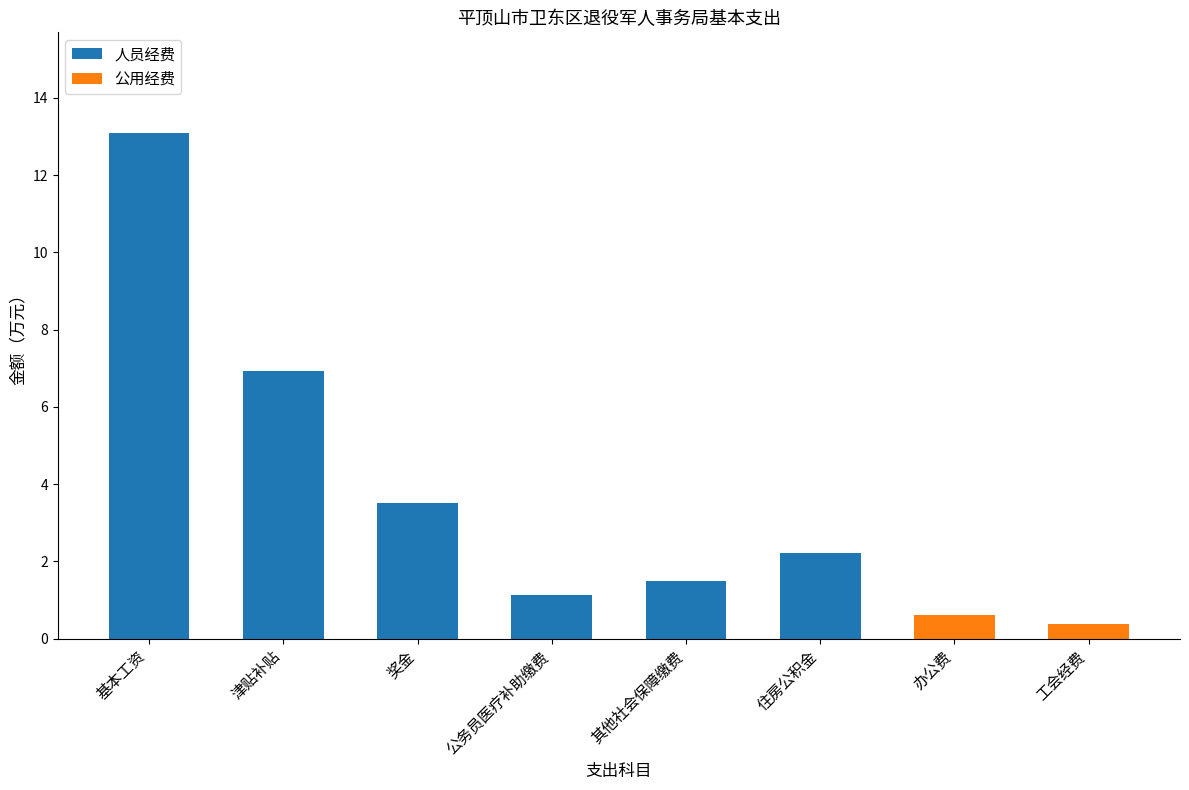

What are all the series names shown in the legend?

人员经费, 公用经费